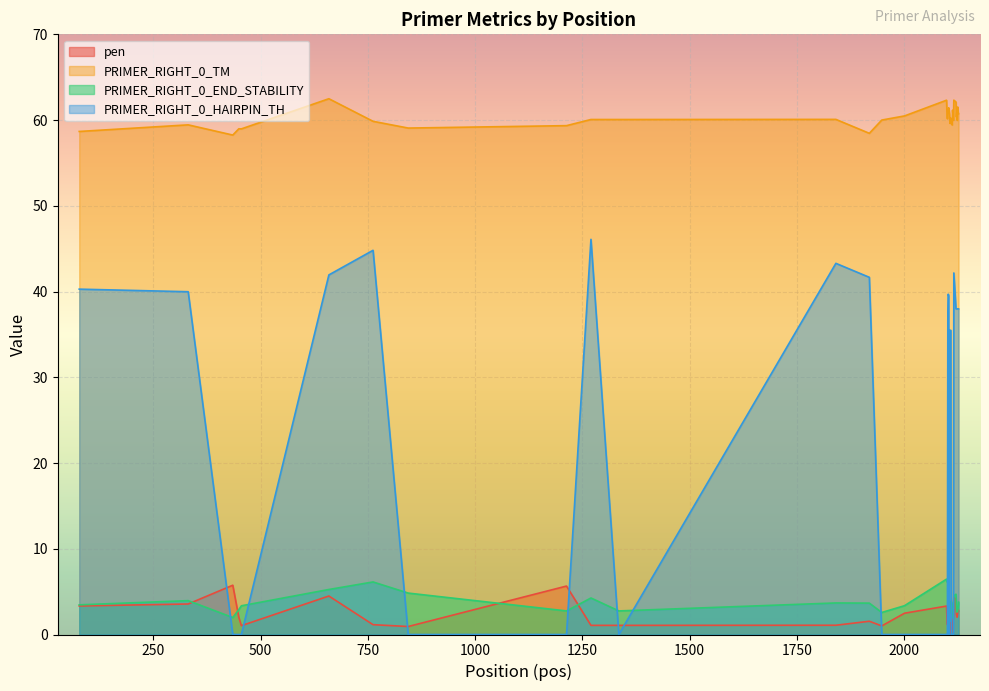

Is the value of PRIMER_RIGHT_0_HAIRPIN_TH at 435 greater than the value of PRIMER_RIGHT_0_TM at 2101?

No